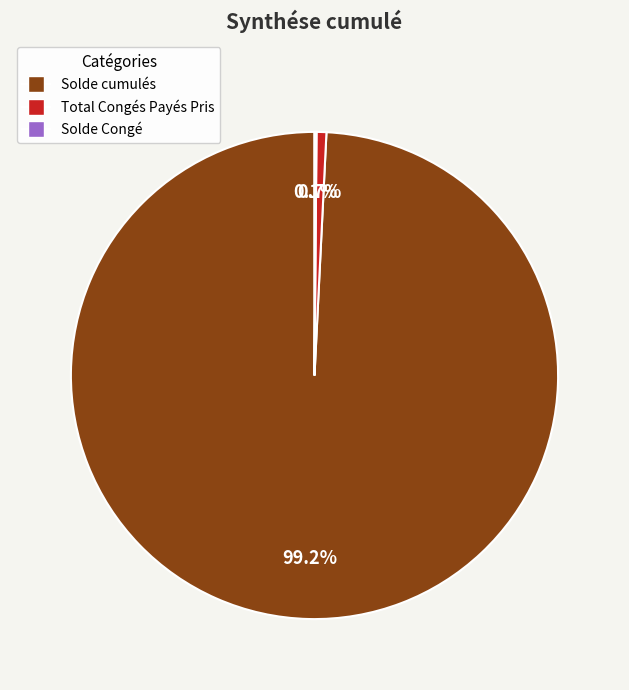

Which slice is the largest?

Solde cumulés